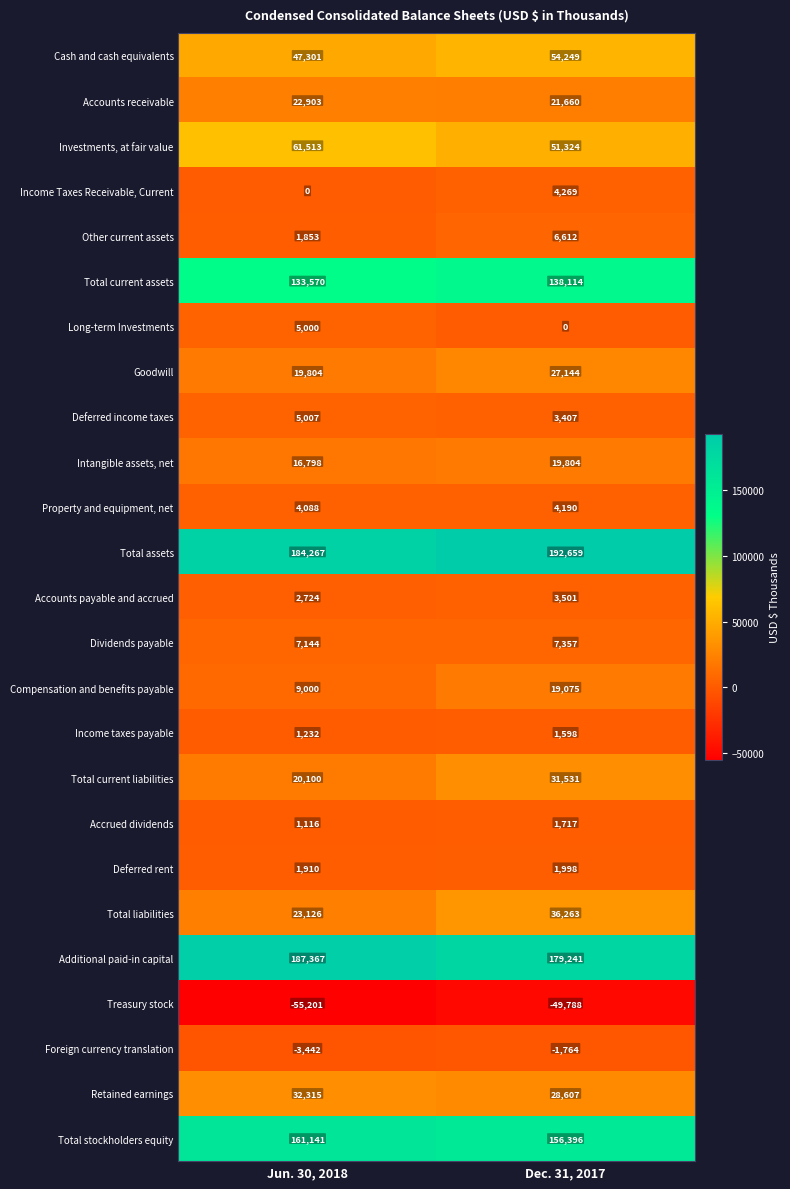

At which category is the sum across all series the highest?

Dec. 31, 2017